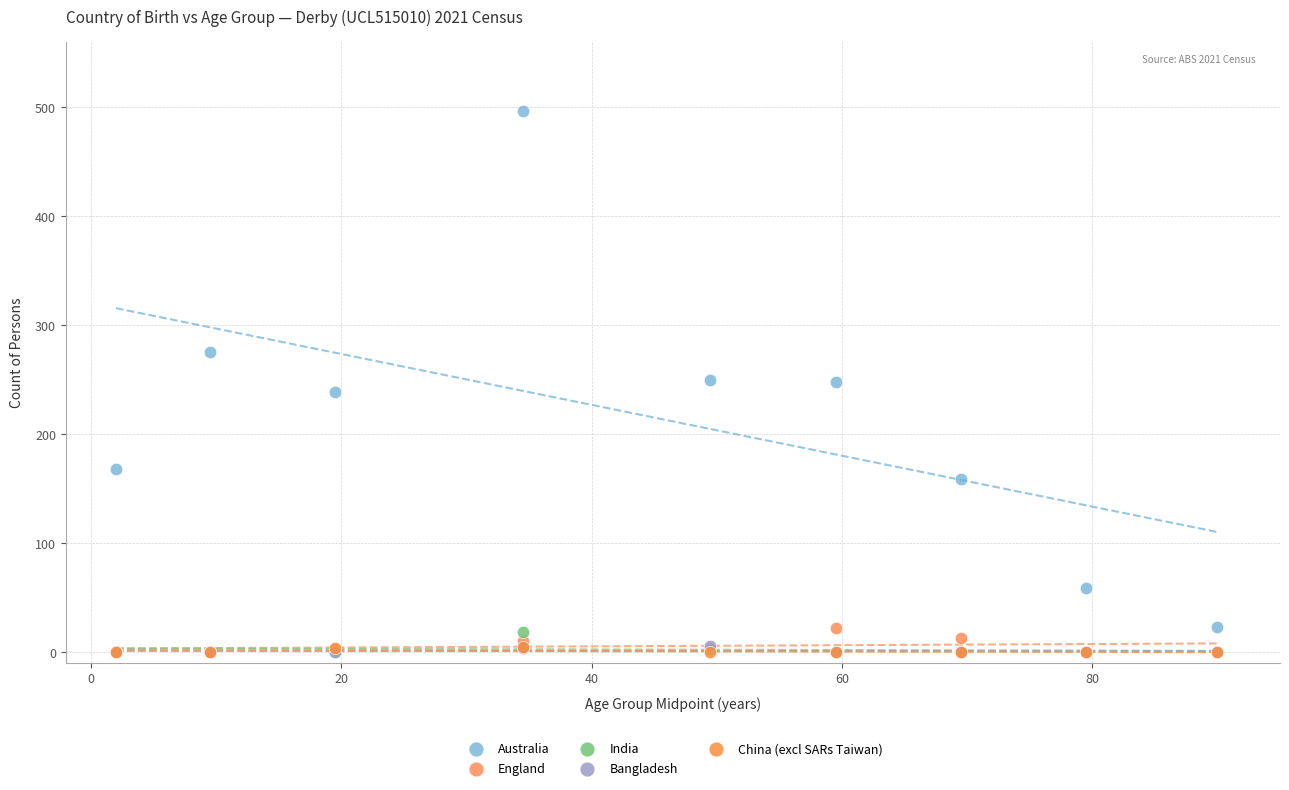

What are all the series names shown in the legend?

Australia, England, India, Bangladesh, China (excl SARs Taiwan)